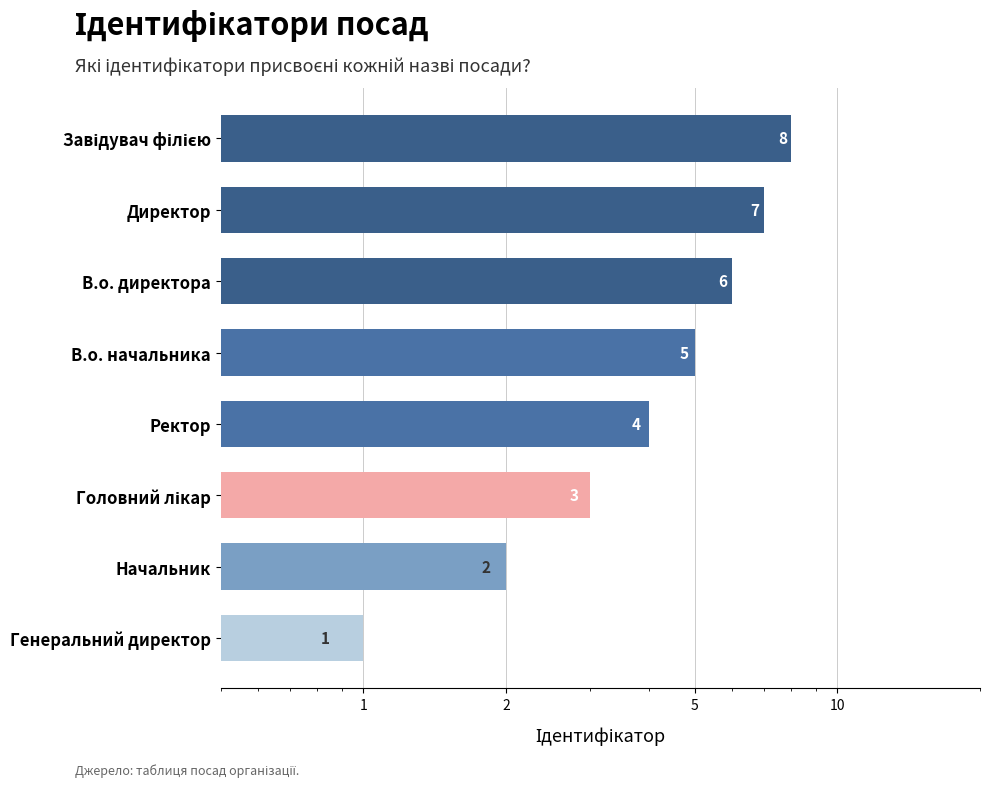

Reading left to right, transcribe all the data shown in this chart.

8	7	6	5	4	3	2	1